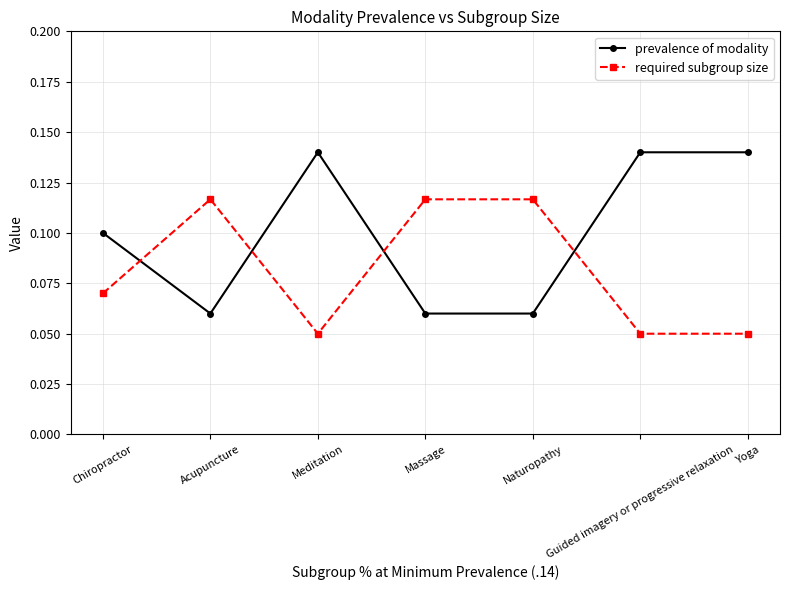

What position from the right is Yoga?

1